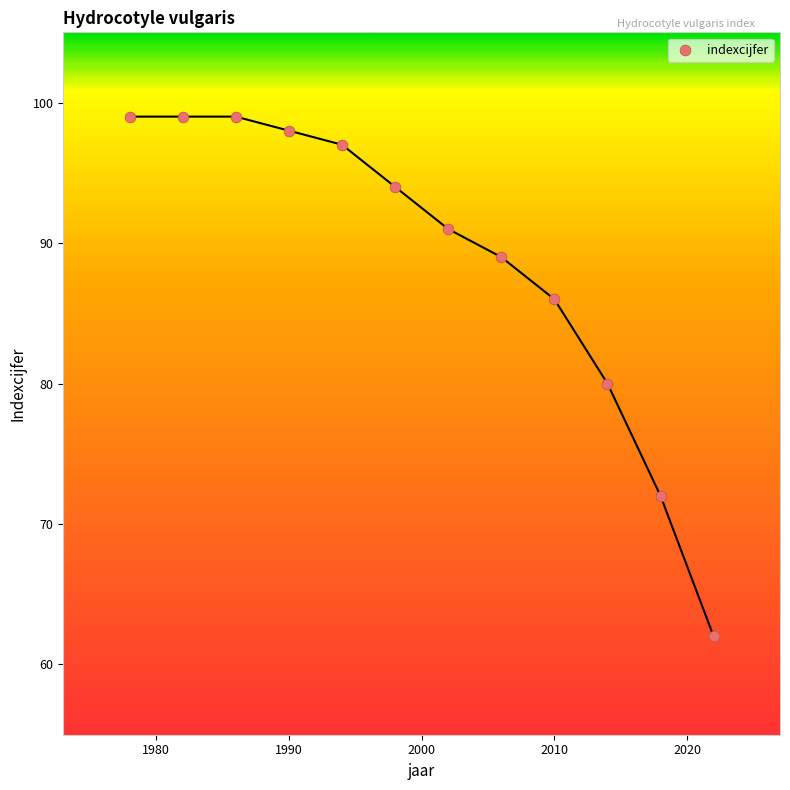

What is the range of X values (max minus min)?

44